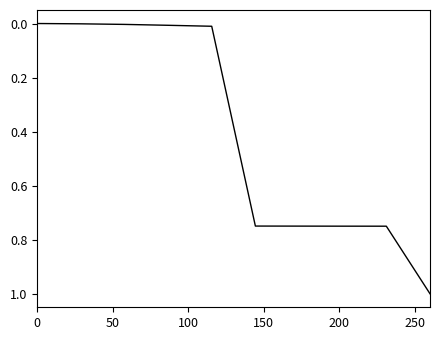

What is the maximum value shown in the chart?

1.0